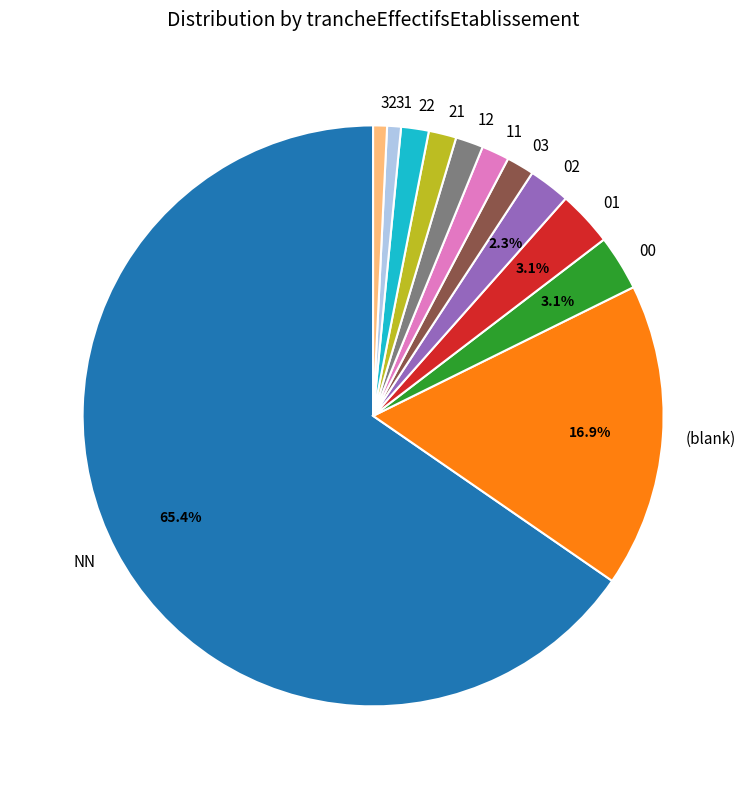

To the nearest percent, what is the combined percentage of 01 and 03?

5%